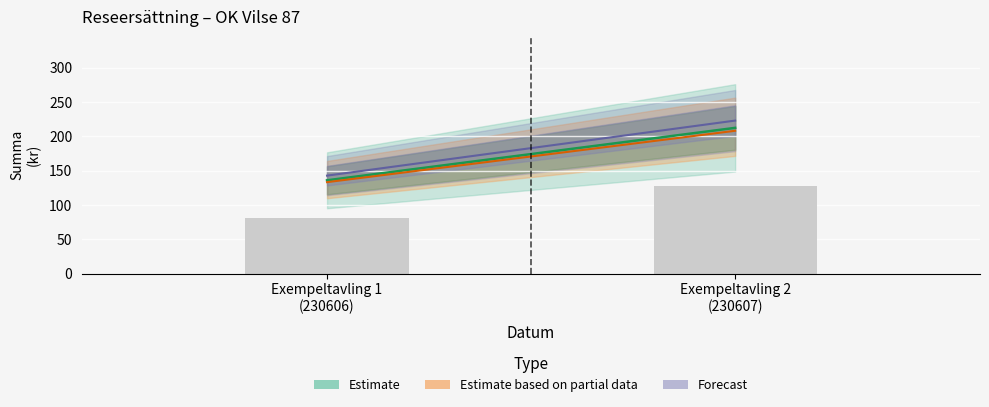

How many series are shown in this chart?

1